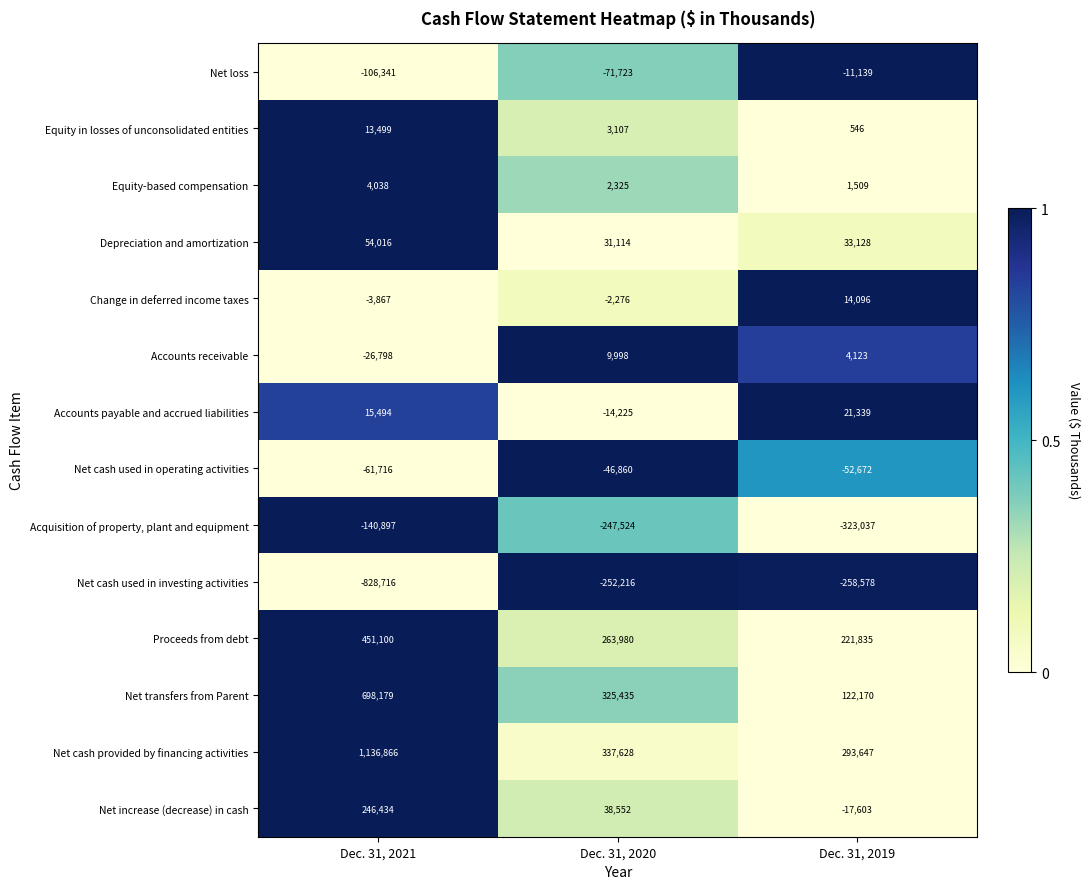

At how many categories does at least one series exceed 0?

3